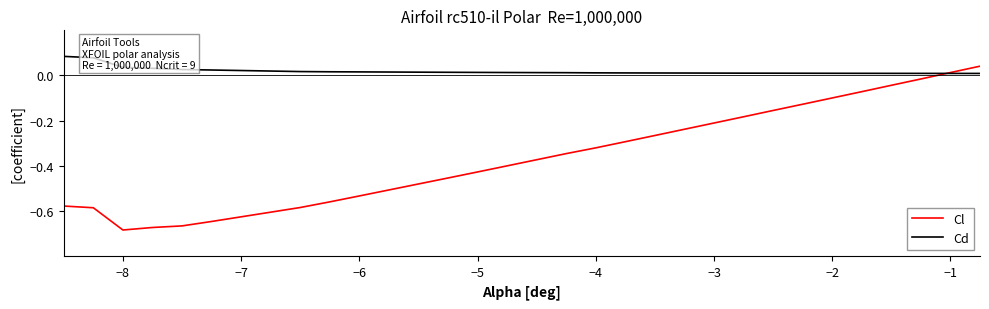

List the series in order of their peak value, highest first.

Cd, Cl